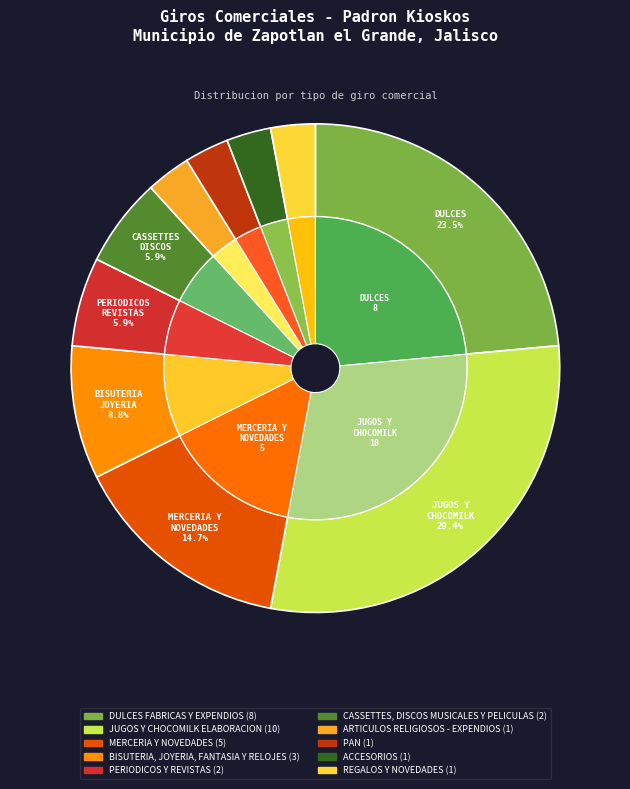

Does ARTICULOS RELIGIOSOS - EXPENDIOS represent more than half of the total?

No